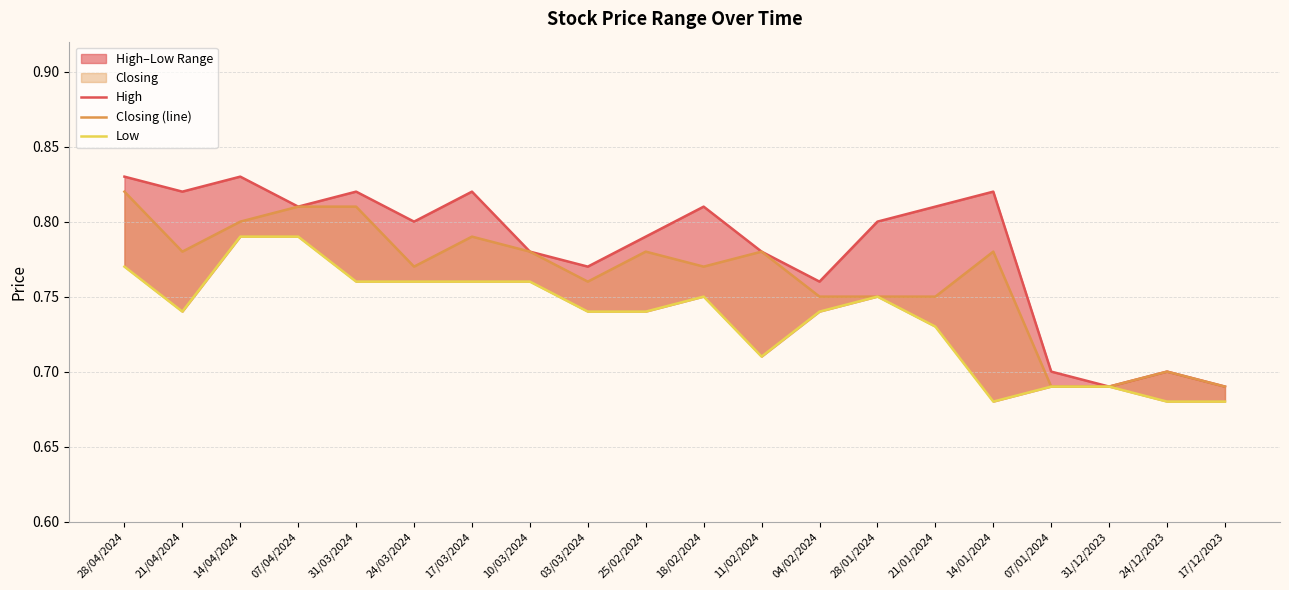

Between 25/02/2024 and 31/12/2023, which series saw the biggest shift?

High